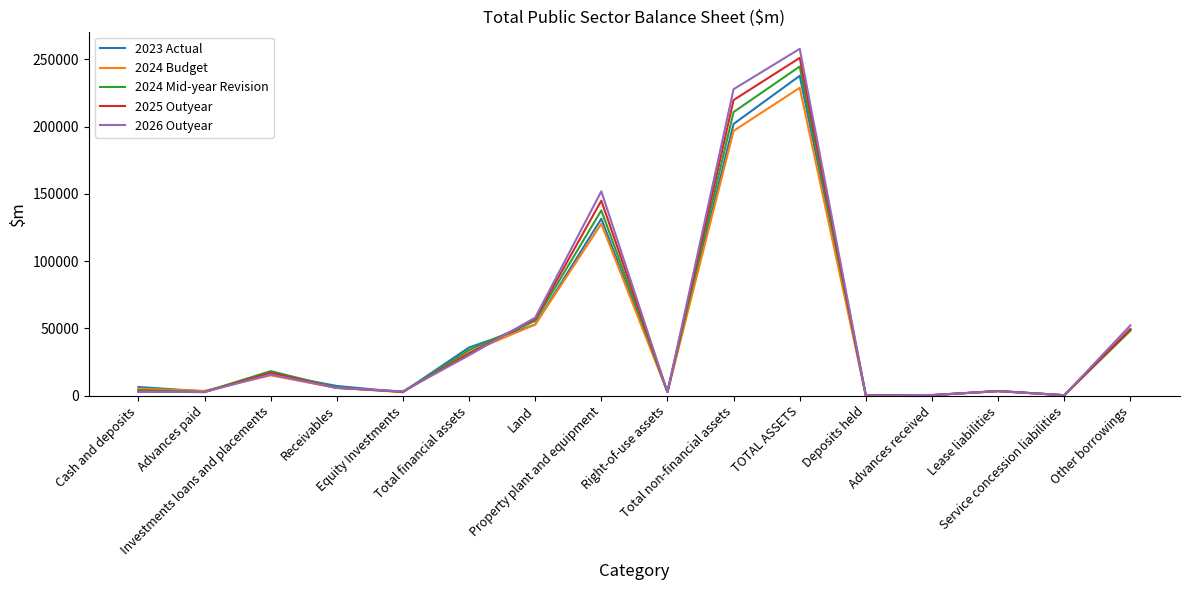

Is this an area chart (filled region under the line)?

No